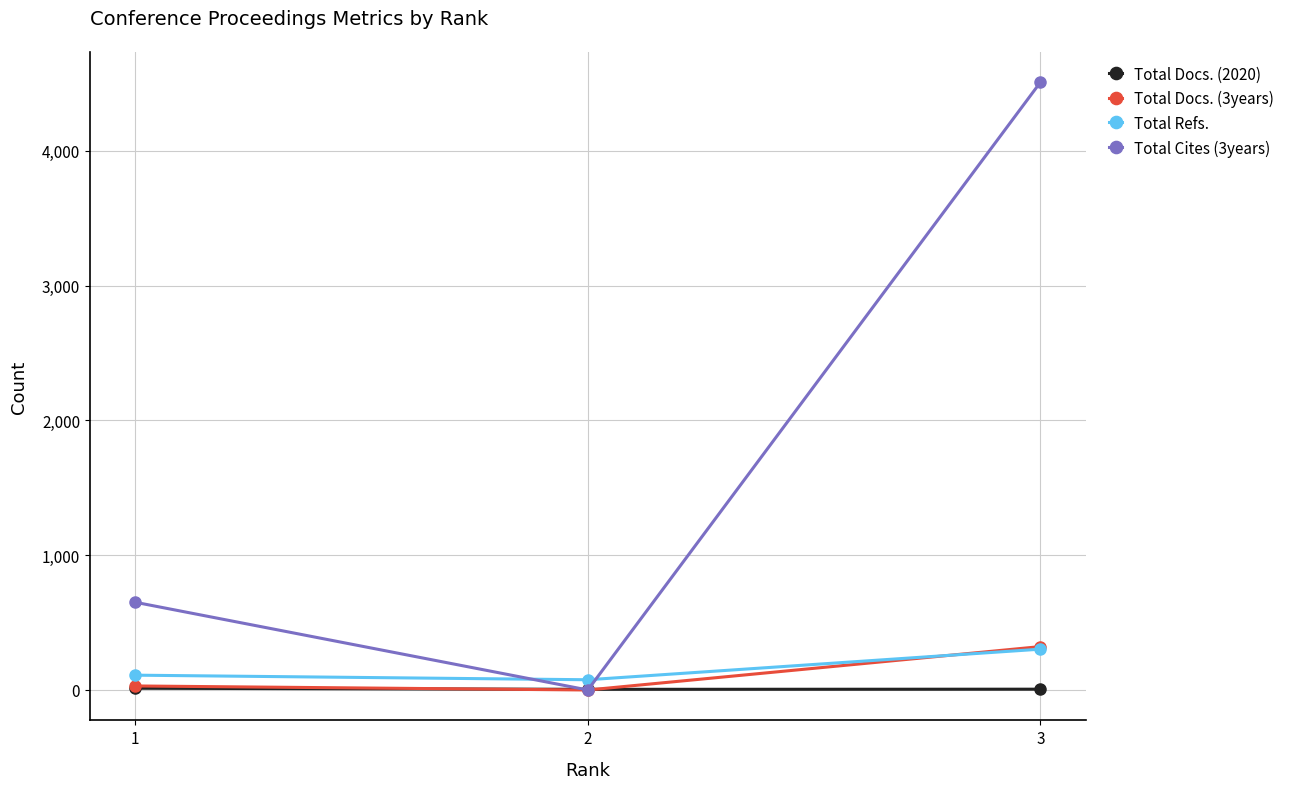

Is this an area chart (filled region under the line)?

No